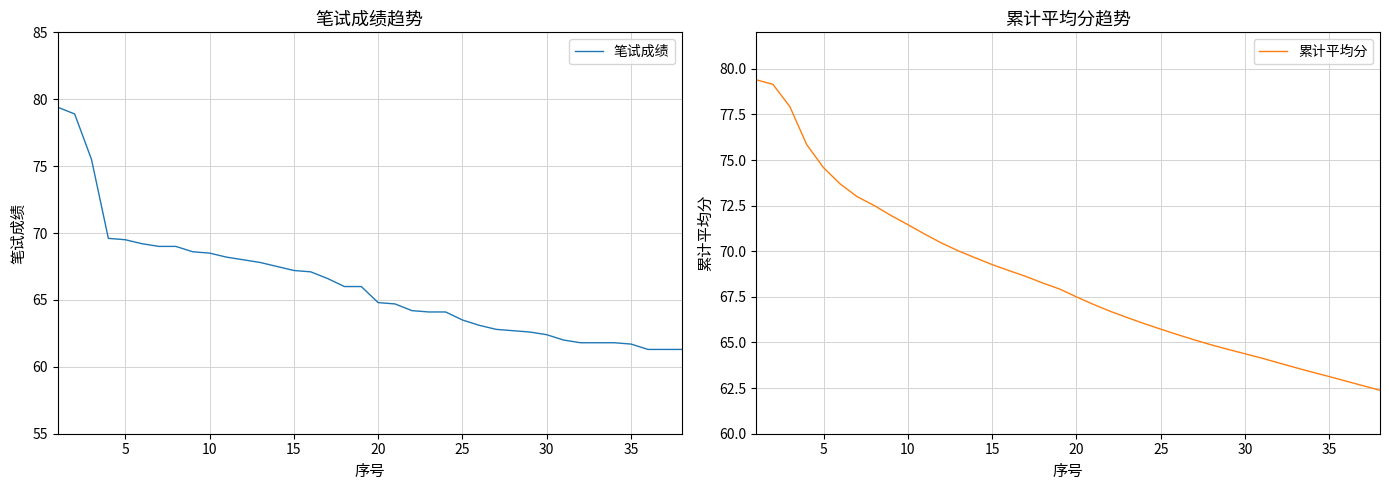

What is the difference between the maximum and minimum values in the 累计平均分 series?

17.0